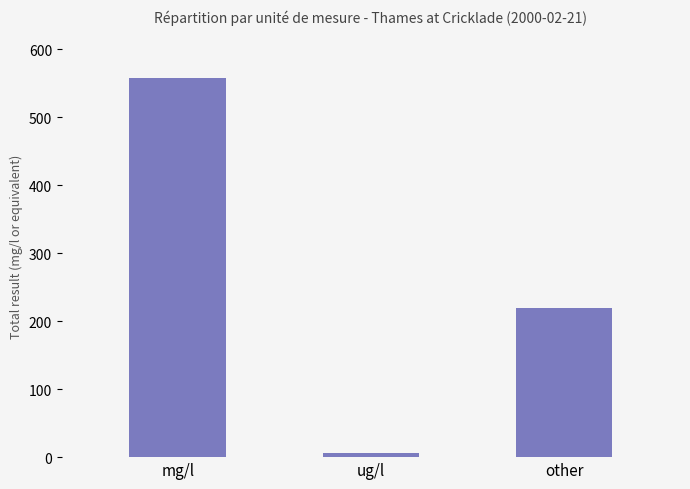

Are the bars grouped side by side (vs. stacked)?

No